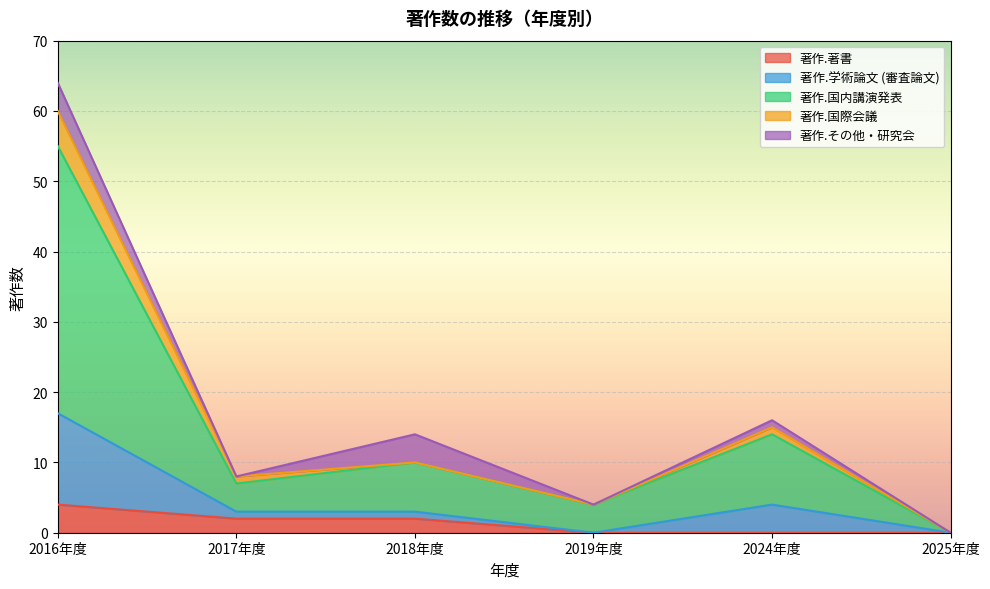

How many interior local peaks does the 著作.国際会議 series have?

1